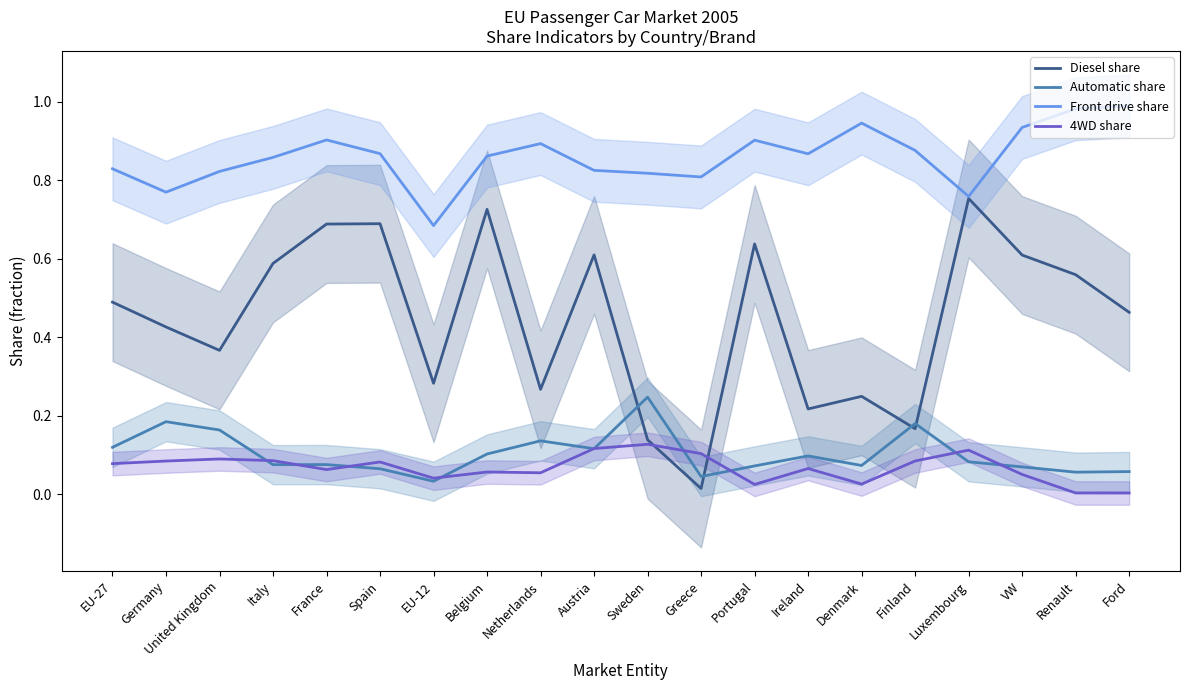

Is this an area chart (filled region under the line)?

No